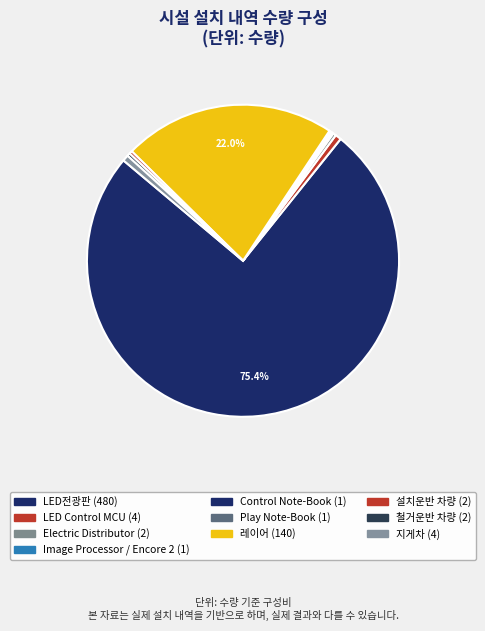

How many segments does this pie chart have?

10